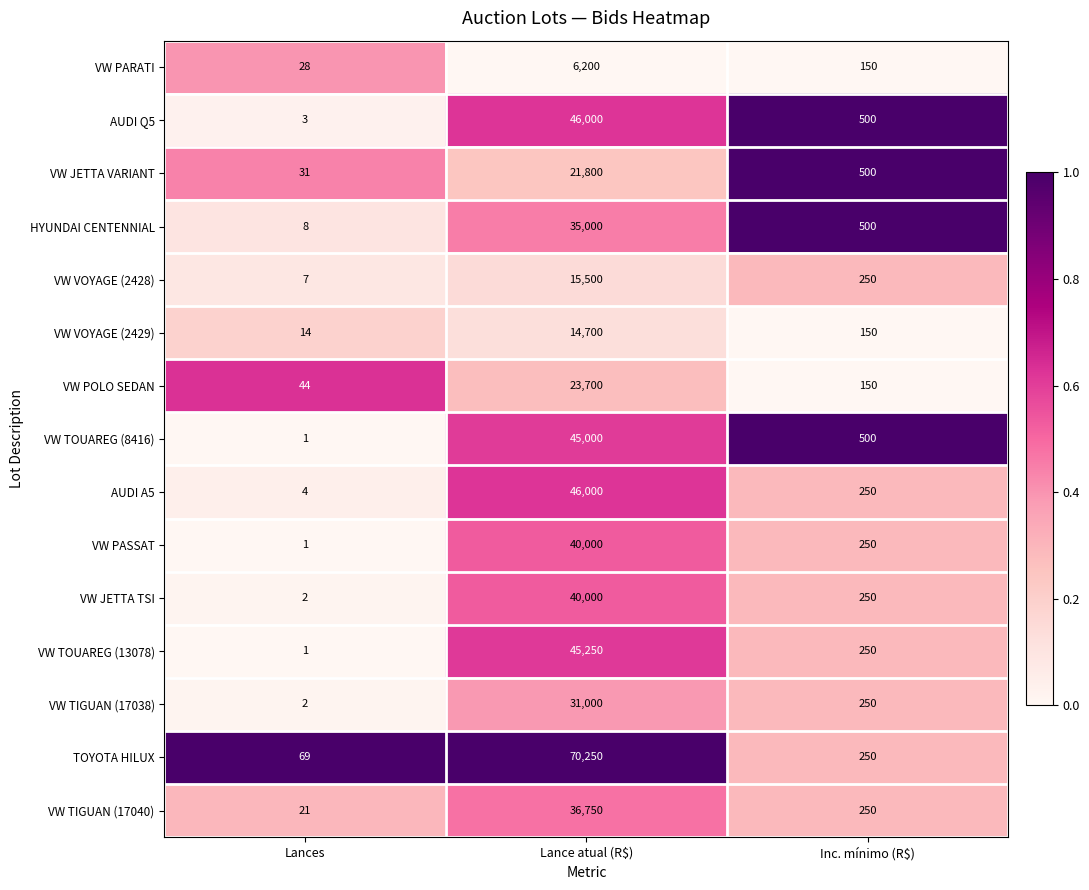

What is the approximate value of AUDI A5 at Lance atual (R$)?

46000